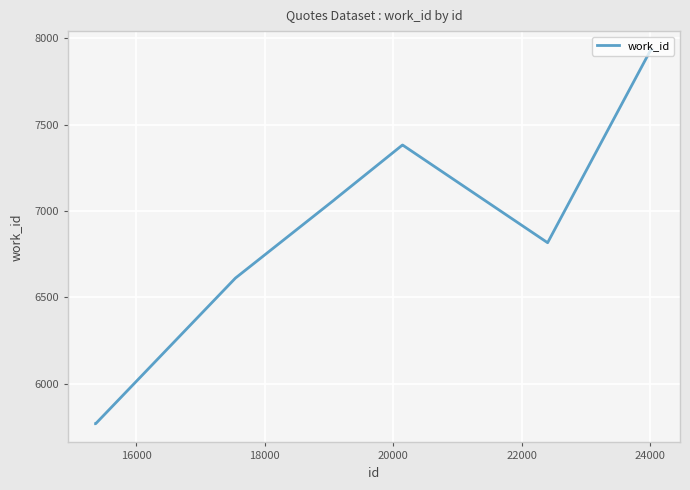

What is the smallest value displayed?

5767